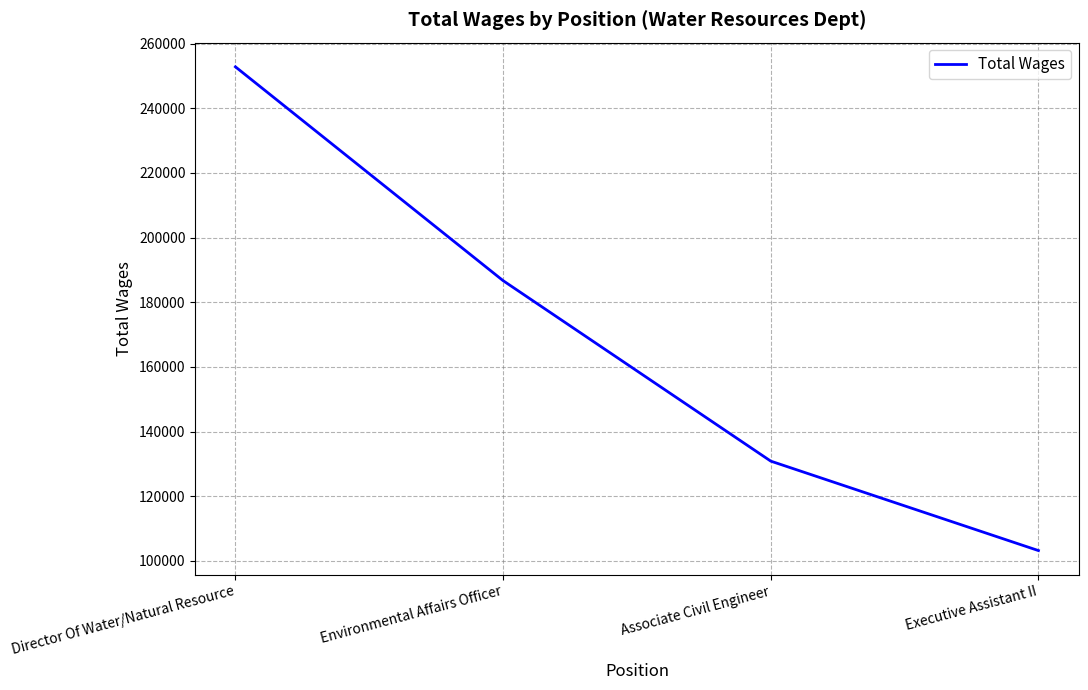

Between Director Of Water/Natural Resource and Environmental Affairs Officer, which is larger?

Director Of Water/Natural Resource